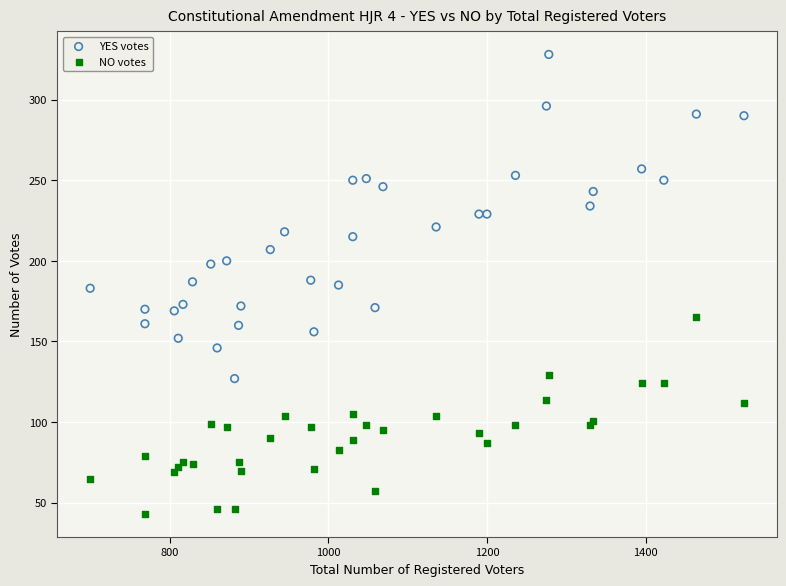

Which series contains the highest Y value?

YES votes